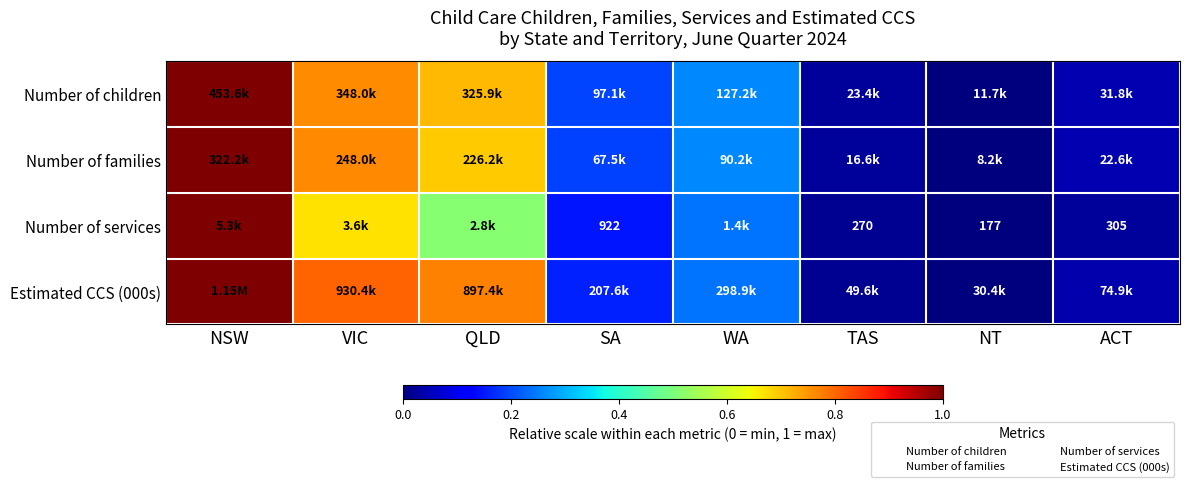

Which label corresponds to the largest value in the chart?

NSW